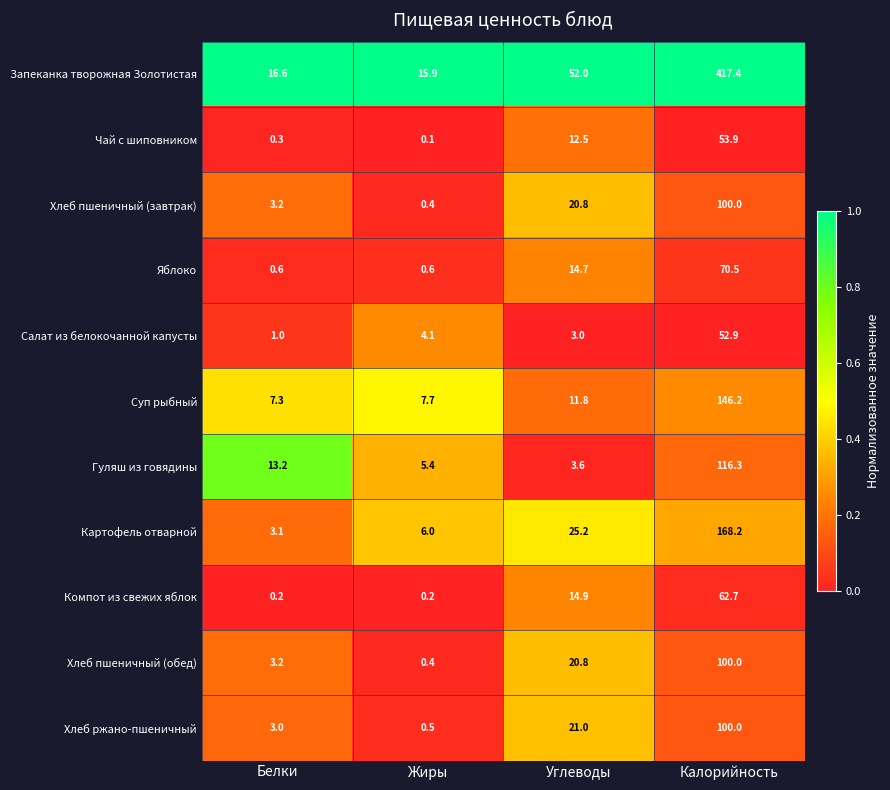

Which series has the largest total across all categories?

Запеканка творожная Золотистая